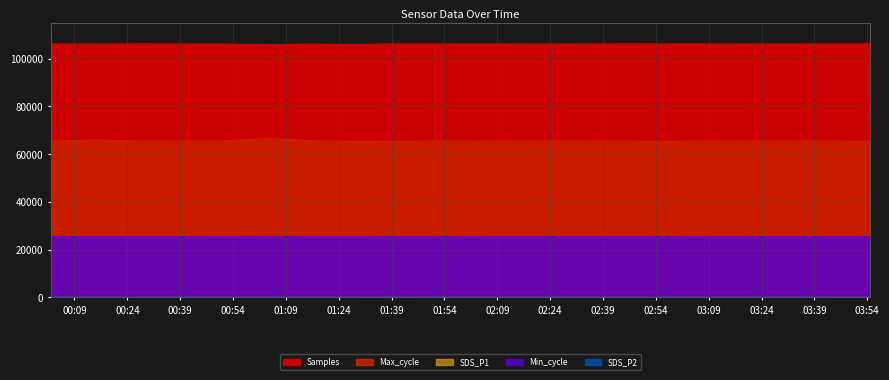

Reading right to left, extract all data points from this chart.

Samples: 2022/03/19 03:54:50=106423.0	2022/03/19 03:42:24=106418.0	2022/03/19 03:29:58=106385.0	2022/03/19 03:17:32=106390.0	2022/03/19 03:05:06=106440.0	2022/03/19 02:52:40=106435.0	2022/03/19 02:40:14=106420.0	2022/03/19 02:27:48=106395.0	2022/03/19 02:15:22=106410.0	2022/03/19 02:02:56=106380.0	2022/03/19 01:50:30=106415.0	2022/03/19 01:38:04=106423.0	2022/03/19 01:28:15=106044.0	2022/03/19 01:15:58=106337.0	2022/03/19 01:03:42=106028.0	2022/03/19 00:51:26=106334.0	2022/03/19 00:39:07=106416.0	2022/03/19 00:26:51=106428.0	2022/03/19 00:14:31=106400.0	2022/03/19 00:02:14=106423.0
Max_cycle: 2022/03/19 03:54:50=65617.0	2022/03/19 03:42:24=65744.0	2022/03/19 03:29:58=65720.0	2022/03/19 03:17:32=65705.0	2022/03/19 03:05:06=65695.0	2022/03/19 02:52:40=65680.0	2022/03/19 02:40:14=65715.0	2022/03/19 02:27:48=65700.0	2022/03/19 02:15:22=65710.0	2022/03/19 02:02:56=65690.0	2022/03/19 01:50:30=65720.0	2022/03/19 01:38:04=65617.0	2022/03/19 01:28:15=65621.0	2022/03/19 01:15:58=65808.0	2022/03/19 01:03:42=66822.0	2022/03/19 00:51:26=65719.0	2022/03/19 00:39:07=65725.0	2022/03/19 00:26:51=65721.0	2022/03/19 00:14:31=66137.0	2022/03/19 00:02:14=65667.0
Min_cycle: 2022/03/19 03:54:50=1284.0	2022/03/19 03:42:24=1284.0	2022/03/19 03:29:58=1284.0	2022/03/19 03:17:32=1284.0	2022/03/19 03:05:06=1285.0	2022/03/19 02:52:40=1284.0	2022/03/19 02:40:14=1284.0	2022/03/19 02:27:48=1284.0	2022/03/19 02:15:22=1284.0	2022/03/19 02:02:56=1285.0	2022/03/19 01:50:30=1284.0	2022/03/19 01:38:04=1284.0	2022/03/19 01:28:15=1285.0	2022/03/19 01:15:58=1285.0	2022/03/19 01:03:42=1286.0	2022/03/19 00:51:26=1285.0	2022/03/19 00:39:07=1284.0	2022/03/19 00:26:51=1284.0	2022/03/19 00:14:31=1284.0	2022/03/19 00:02:14=1284.0
SDS_P1: 2022/03/19 03:54:50=10.8	2022/03/19 03:42:24=10.2	2022/03/19 03:29:58=9.4	2022/03/19 03:17:32=10.0	2022/03/19 03:05:06=9.7	2022/03/19 02:52:40=8.9	2022/03/19 02:40:14=9.3	2022/03/19 02:27:48=9.6	2022/03/19 02:15:22=10.1	2022/03/19 02:02:56=9.8	2022/03/19 01:50:30=9.5	2022/03/19 01:38:04=10.8	2022/03/19 01:28:15=9.4	2022/03/19 01:15:58=9.1	2022/03/19 01:03:42=9.2	2022/03/19 00:51:26=10.2	2022/03/19 00:39:07=8.8	2022/03/19 00:26:51=9.9	2022/03/19 00:14:31=9.4	2022/03/19 00:02:14=9.8
SDS_P2: 2022/03/19 03:54:50=8.0	2022/03/19 03:42:24=7.1	2022/03/19 03:29:58=7.1	2022/03/19 03:17:32=6.9	2022/03/19 03:05:06=7.2	2022/03/19 02:52:40=6.5	2022/03/19 02:40:14=6.7	2022/03/19 02:27:48=7.0	2022/03/19 02:15:22=6.8	2022/03/19 02:02:56=7.1	2022/03/19 01:50:30=6.9	2022/03/19 01:38:04=8.0	2022/03/19 01:28:15=7.6	2022/03/19 01:15:58=6.8	2022/03/19 01:03:42=6.6	2022/03/19 00:51:26=6.5	2022/03/19 00:39:07=6.6	2022/03/19 00:26:51=6.7	2022/03/19 00:14:31=6.3	2022/03/19 00:02:14=7.4